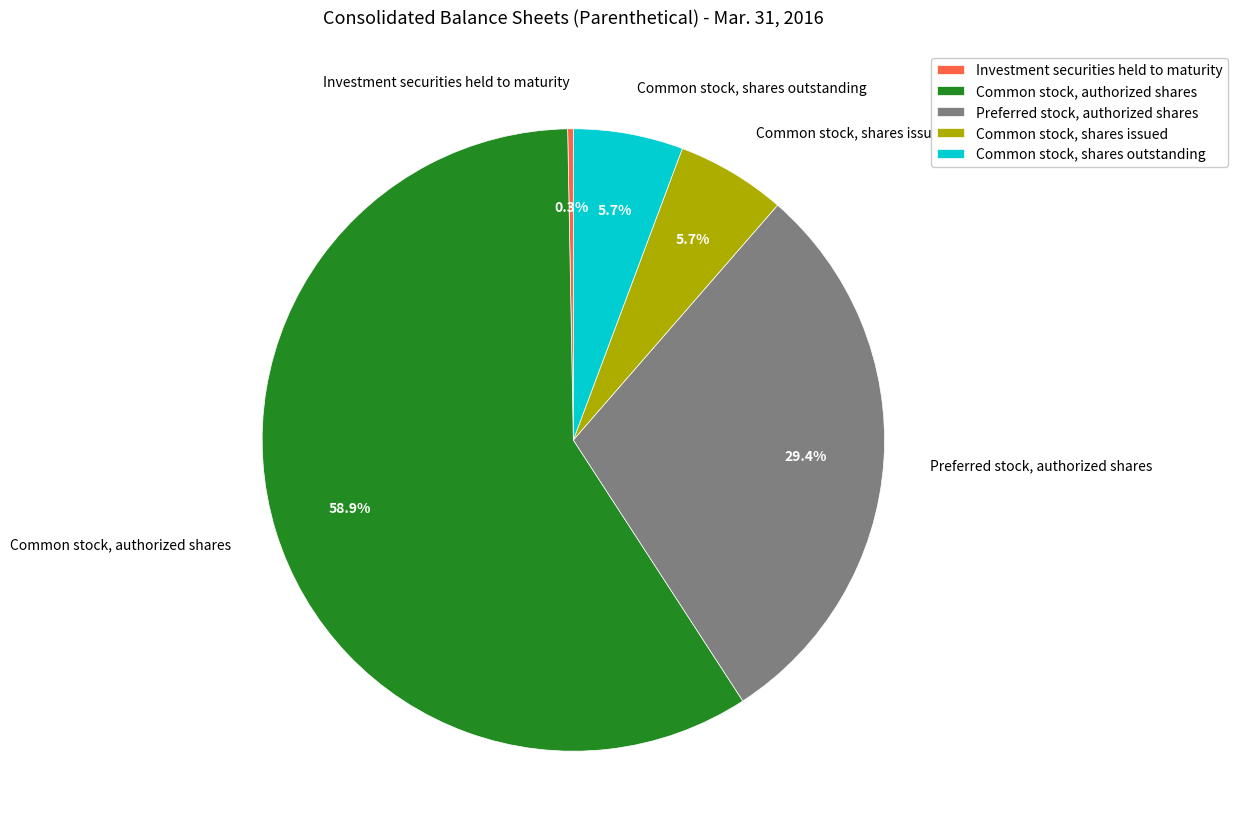

Is it true that Common stock, authorized shares is 52% of the pie?

False